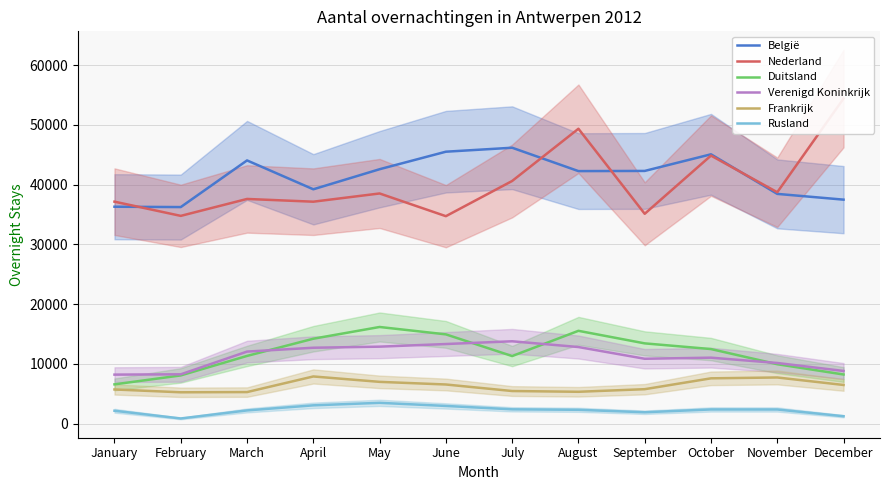

Does the chart display data point markers on the line(s)?

No